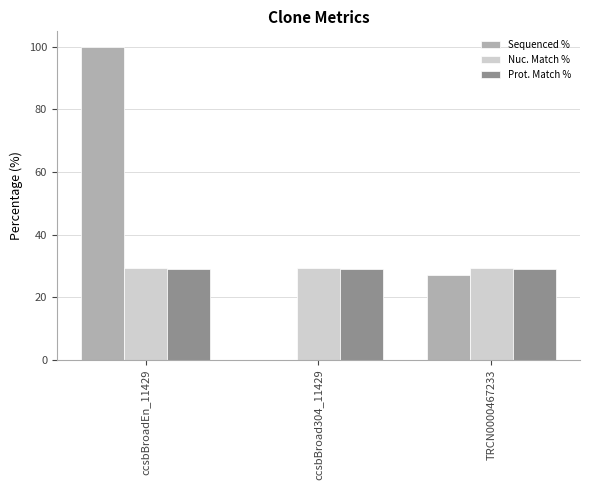

How many groups of bars are there?

3